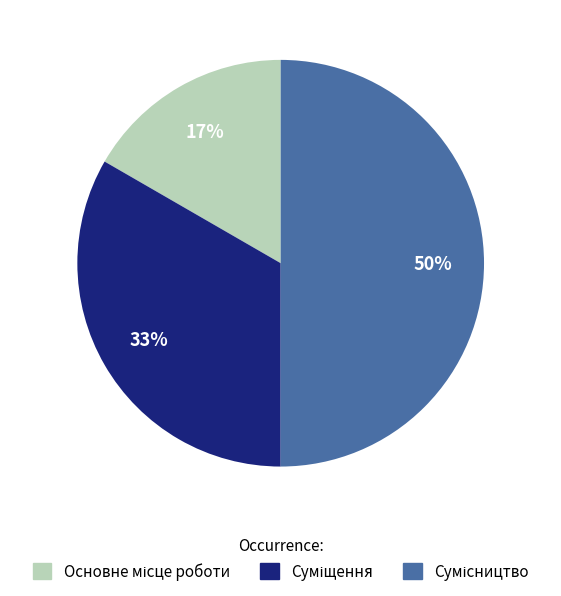

To the nearest percent, what is the difference between the largest and smallest slice percentages?

33%